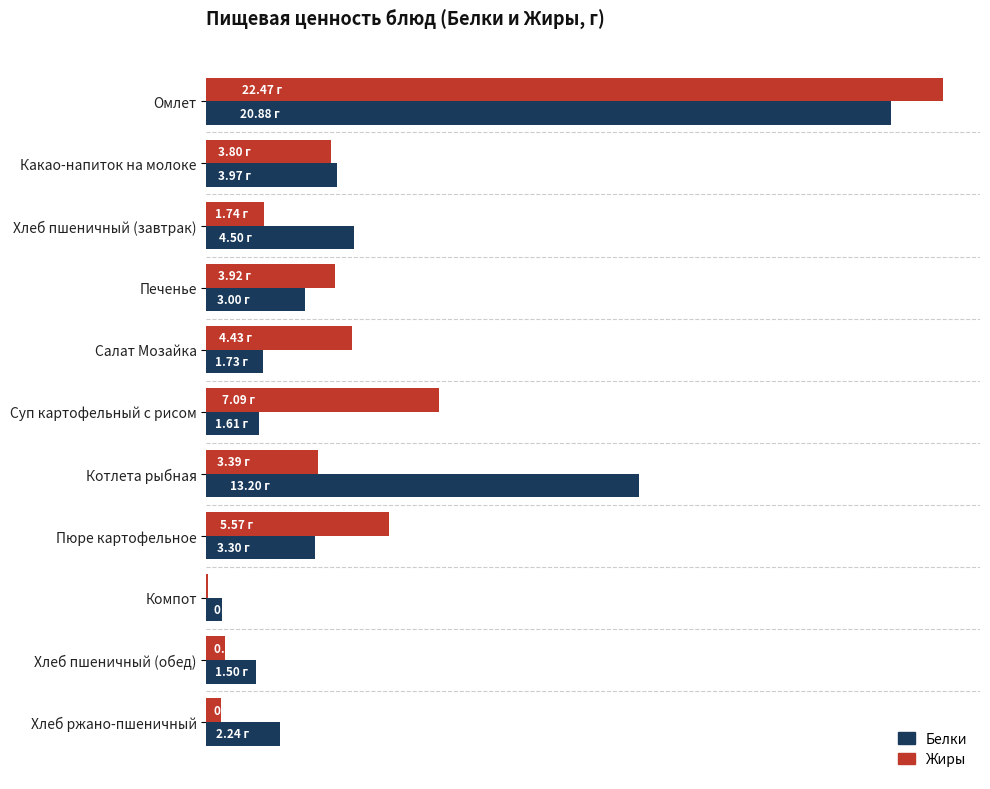

What are all the series names shown in the legend?

Белки, Жиры